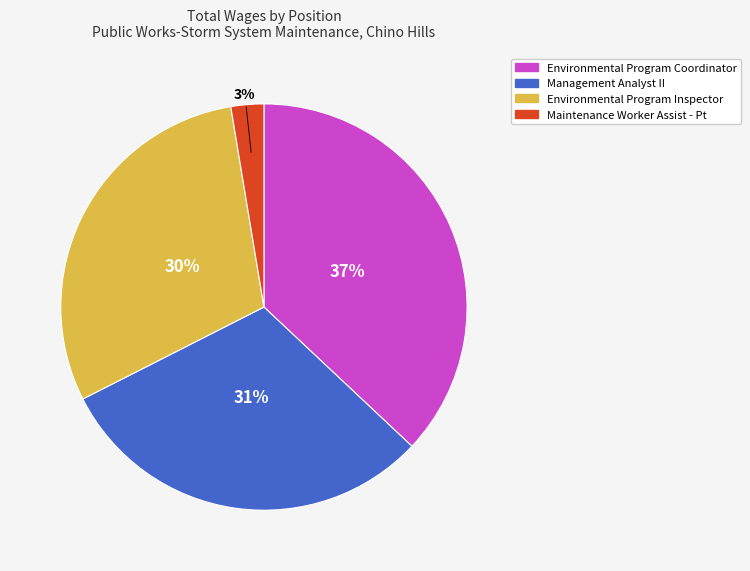

Count the number of slices in the pie.

4